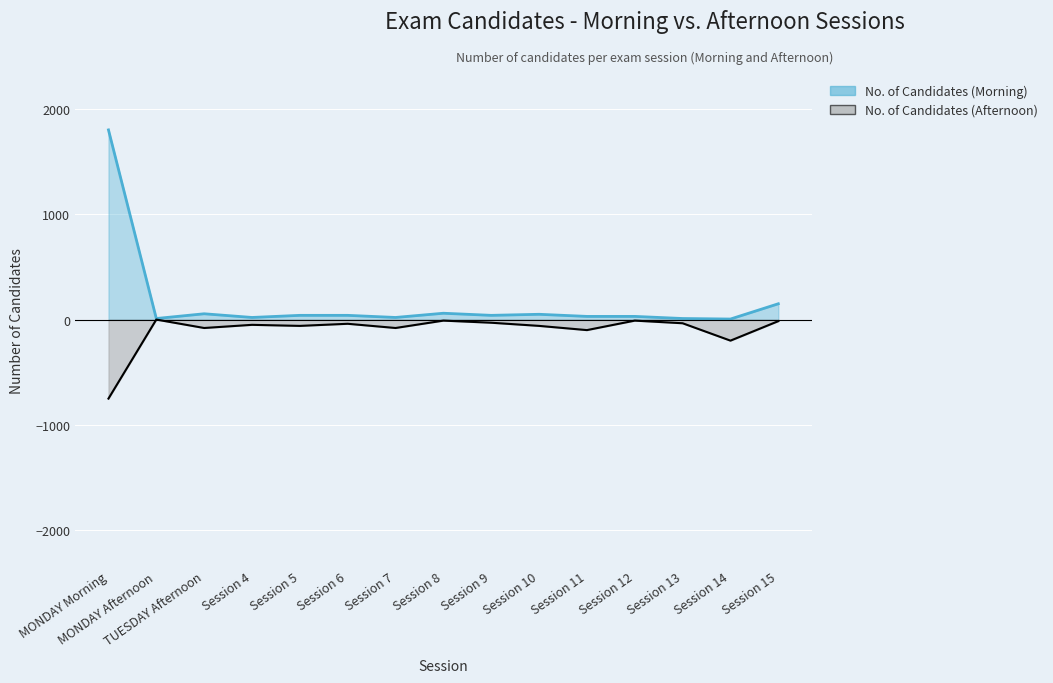

What is the greatest value displayed?

1800